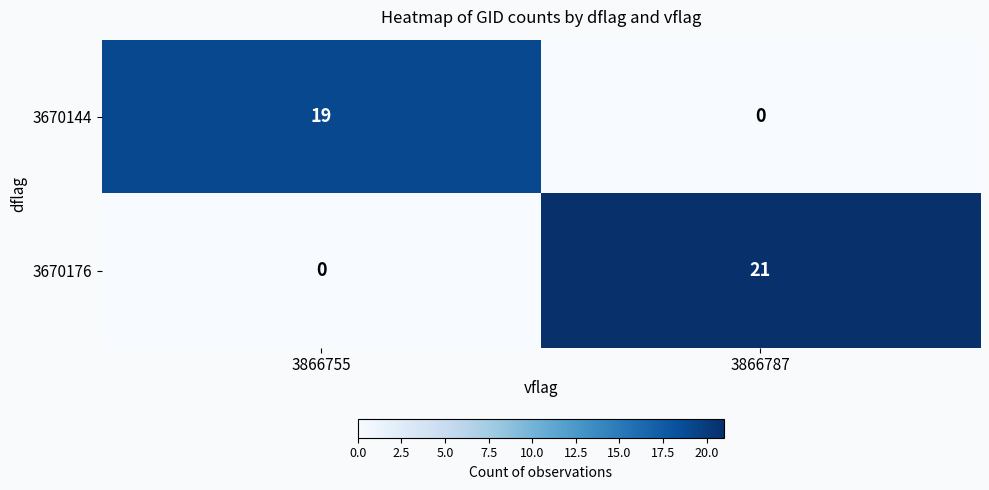

Where is 3670176 nearest to the value 10?

3866755